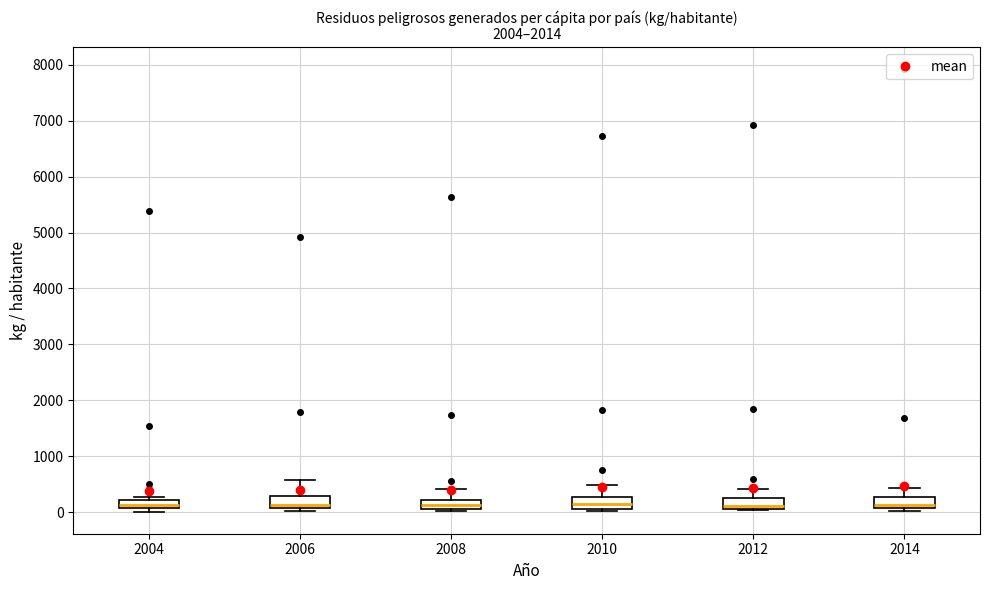

Where is the upper edge of the box at x = 2004 on the y-axis? The values are not printed on the chart, so give them approximately, as read against the axis.

200